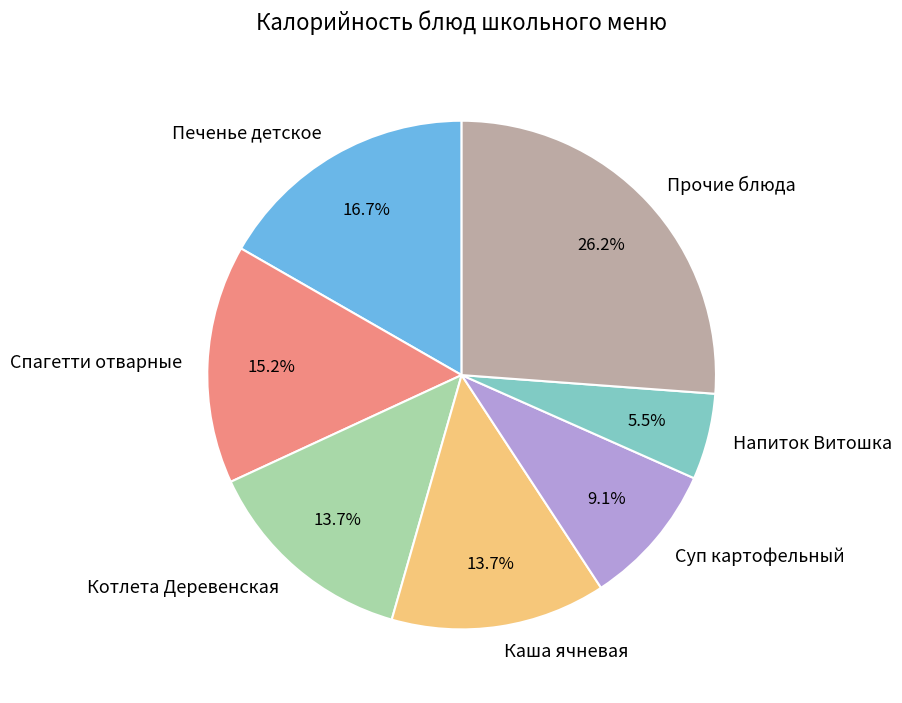

Is Каша ячневая the majority of the pie?

No